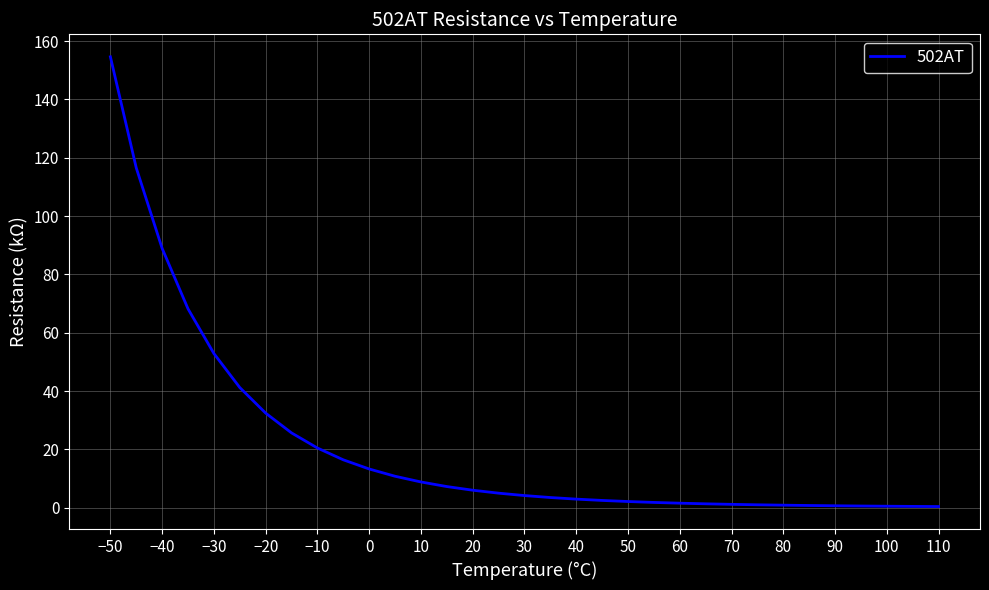

What is the greatest value displayed?

154.6